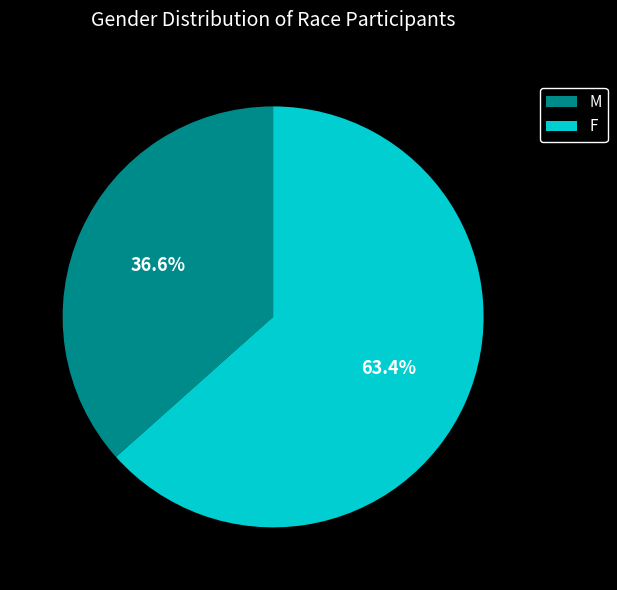

Count the number of slices in the pie.

2